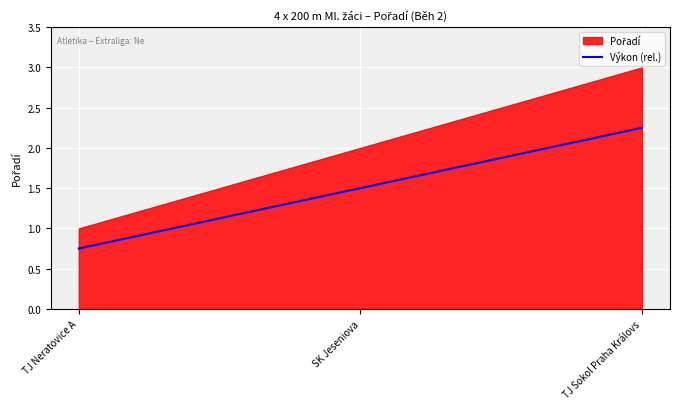

What position from the right is TJ Sokol Praha Královské Vinohrady?

1